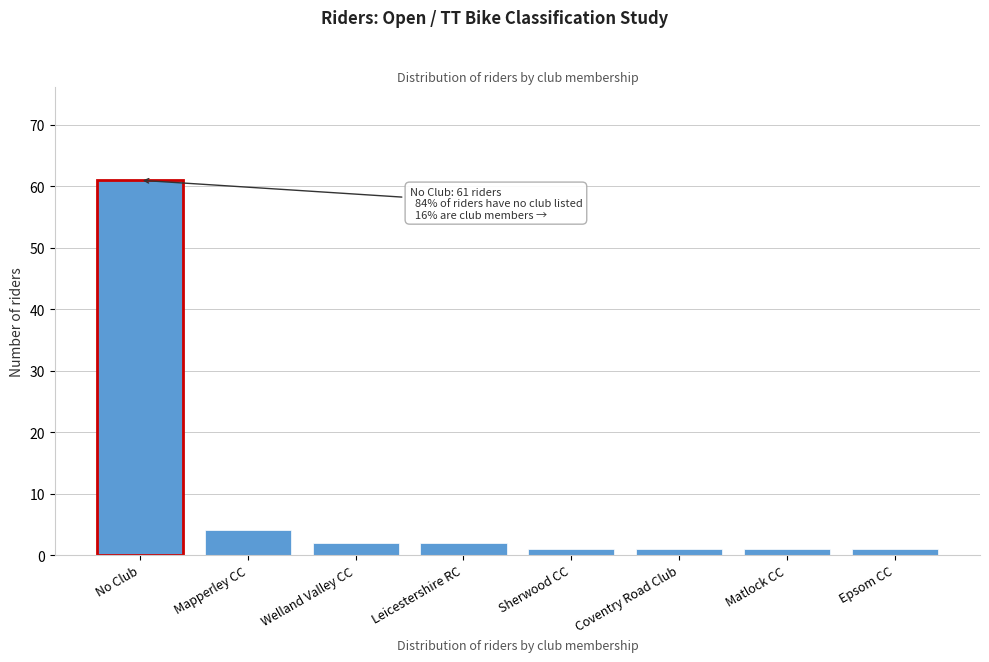

Reading left to right, extract all data points from this chart.

No Club=61	Mapperley CC=4	Welland Valley CC=2	Leicestershire RC=2	Sherwood CC=1	Coventry Road Club=1	Matlock CC=1	Epsom CC=1